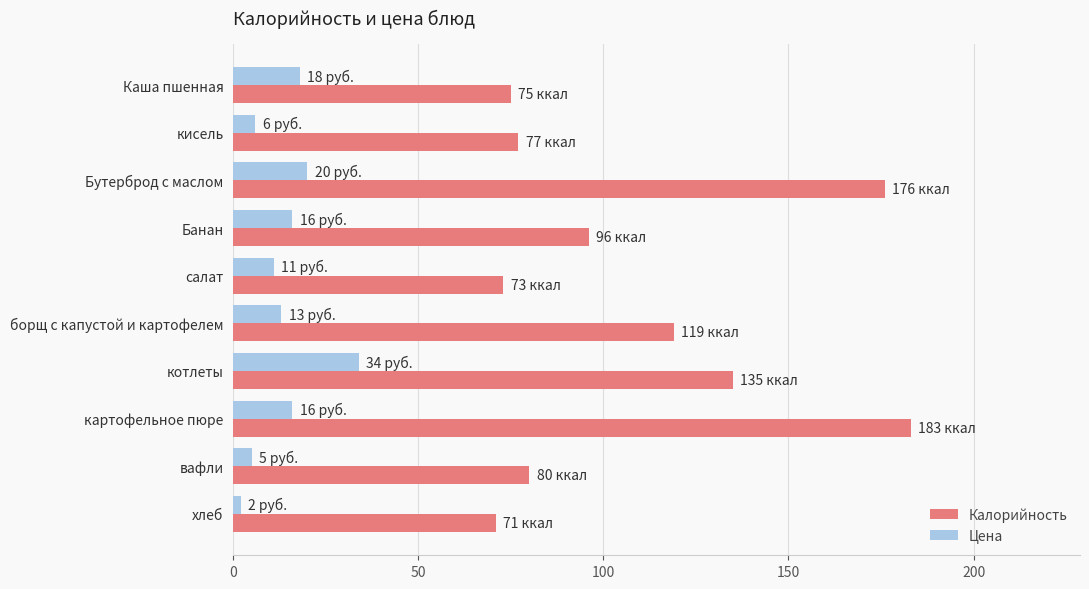

What is the spread (max minus min) of values at кисель?

71